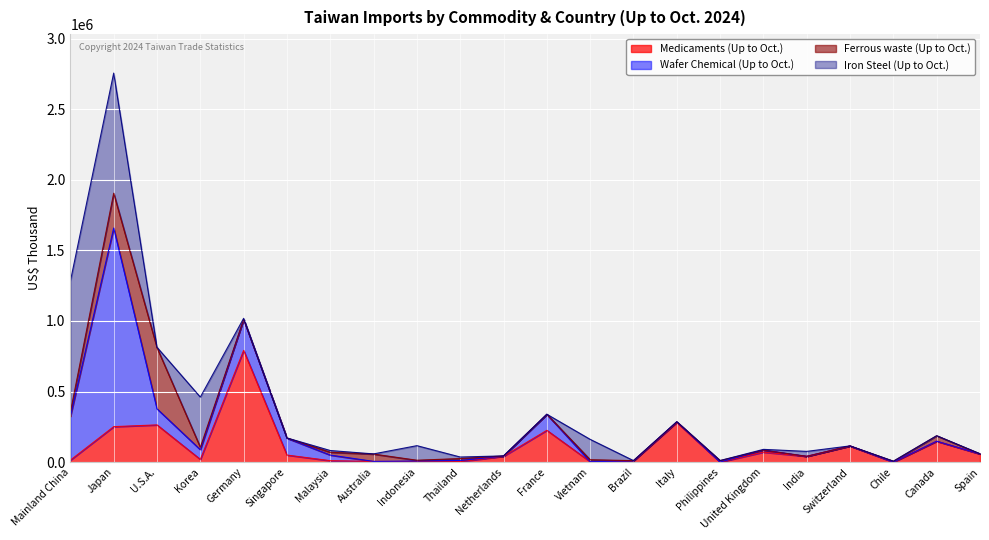

How many data points does each series have?

22